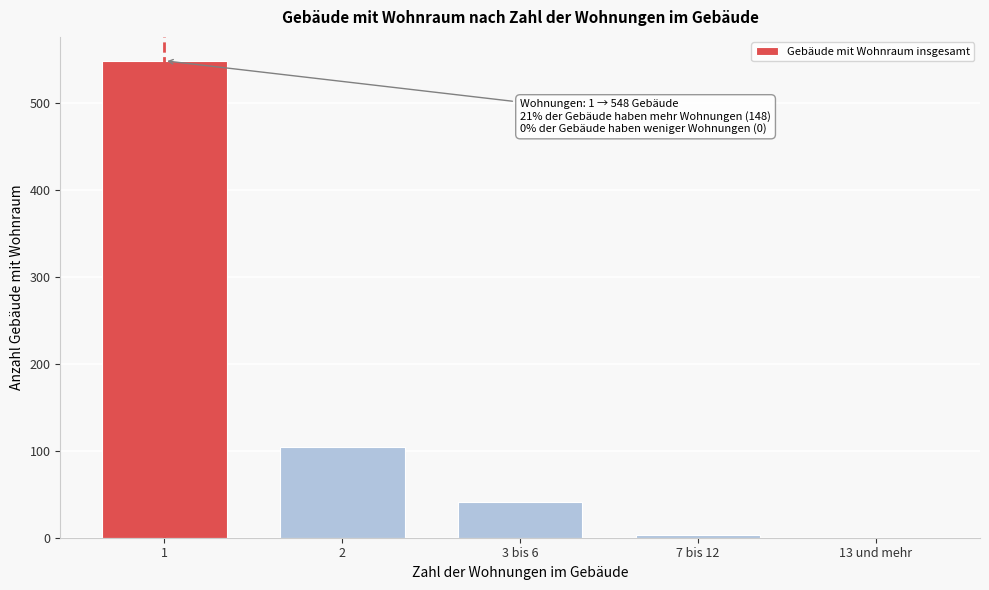

Reading left to right, extract all data points from this chart.

1=548	2=104	3 bis 6=41	7 bis 12=3	13 und mehr=0